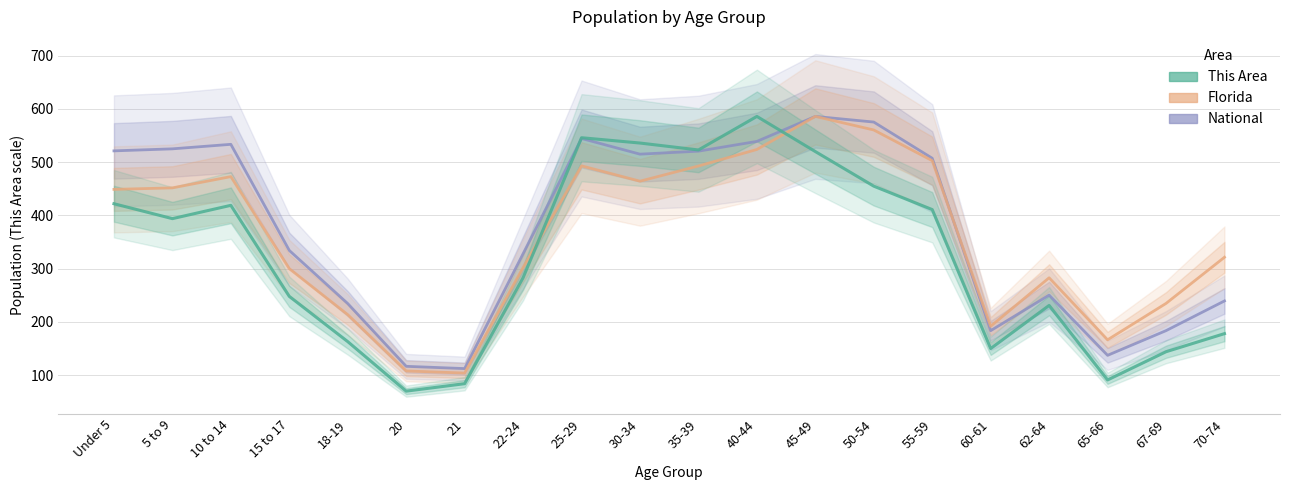

How many values in the This Area series exceed 394?

9